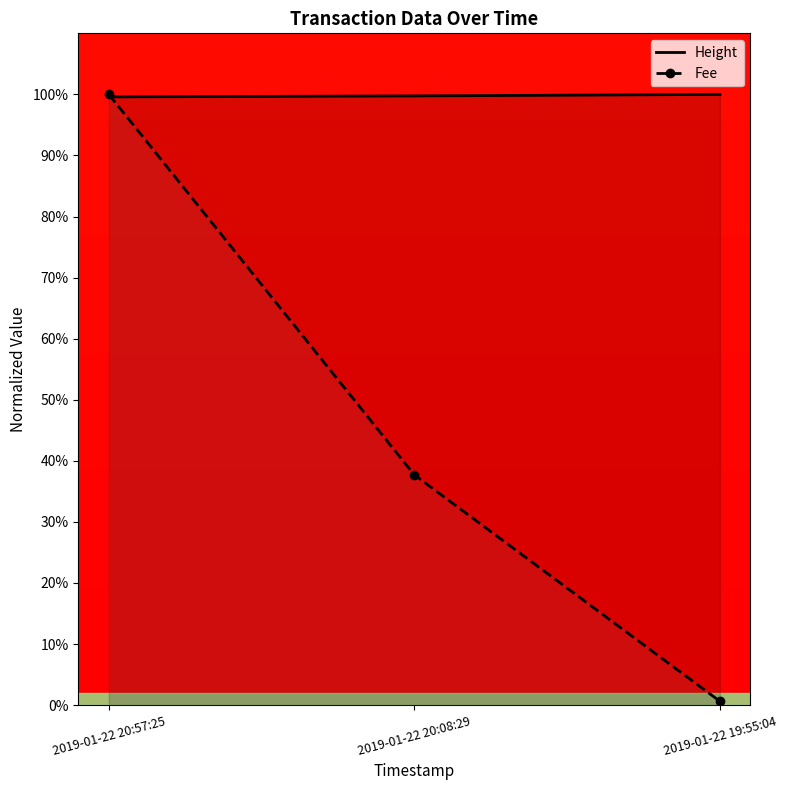

Is the value of Fee at 2019-01-22 20:57:25 greater than the value of Height at 2019-01-22 20:08:29?

Yes